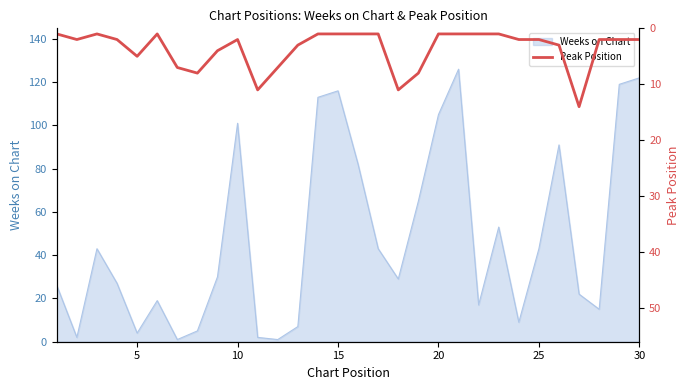

What is the maximum value for Weeks on Chart?

126